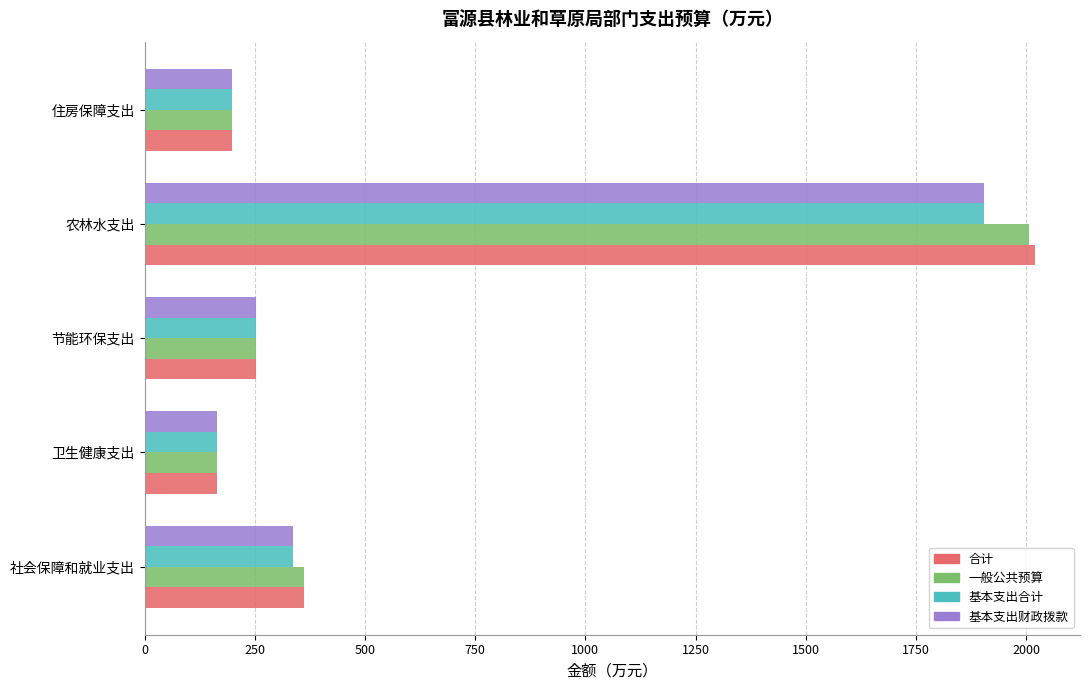

What is the average value of the 基本支出合计 series?

571.3